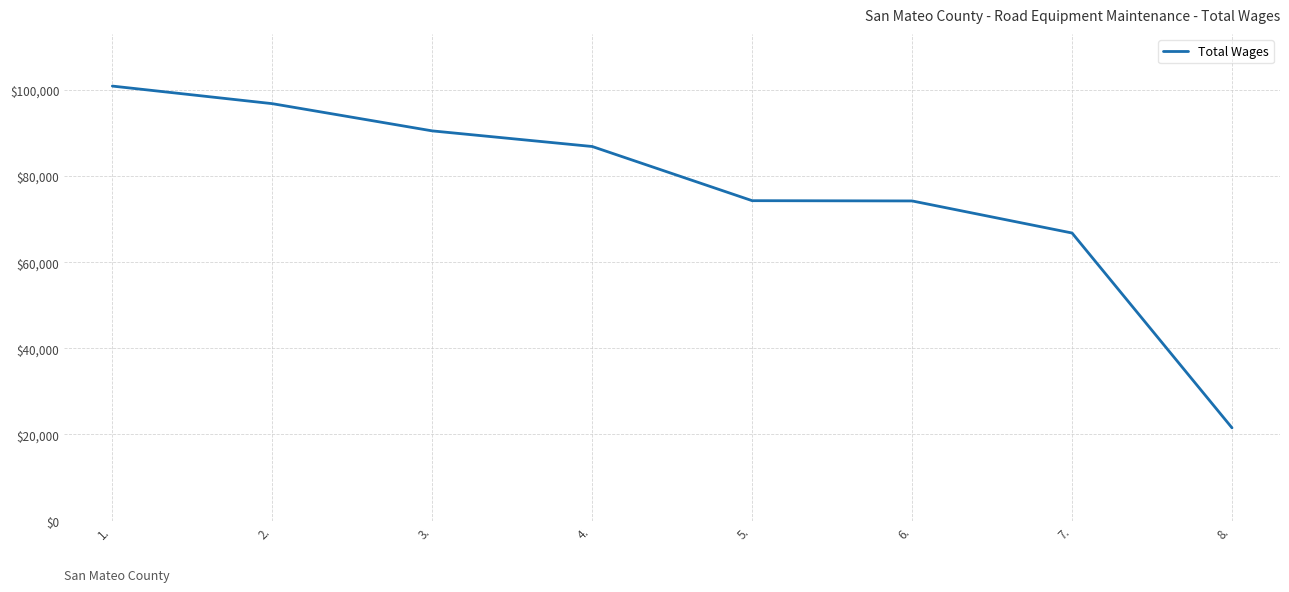

What is the sum of the values at 2. and 5.?

171096